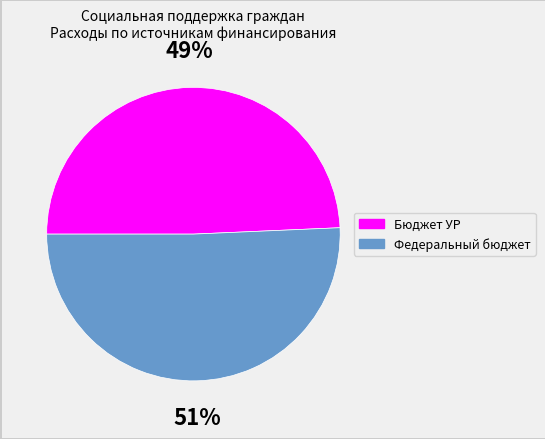

To the nearest percent, what portion does Федеральный бюджет represent?

51%